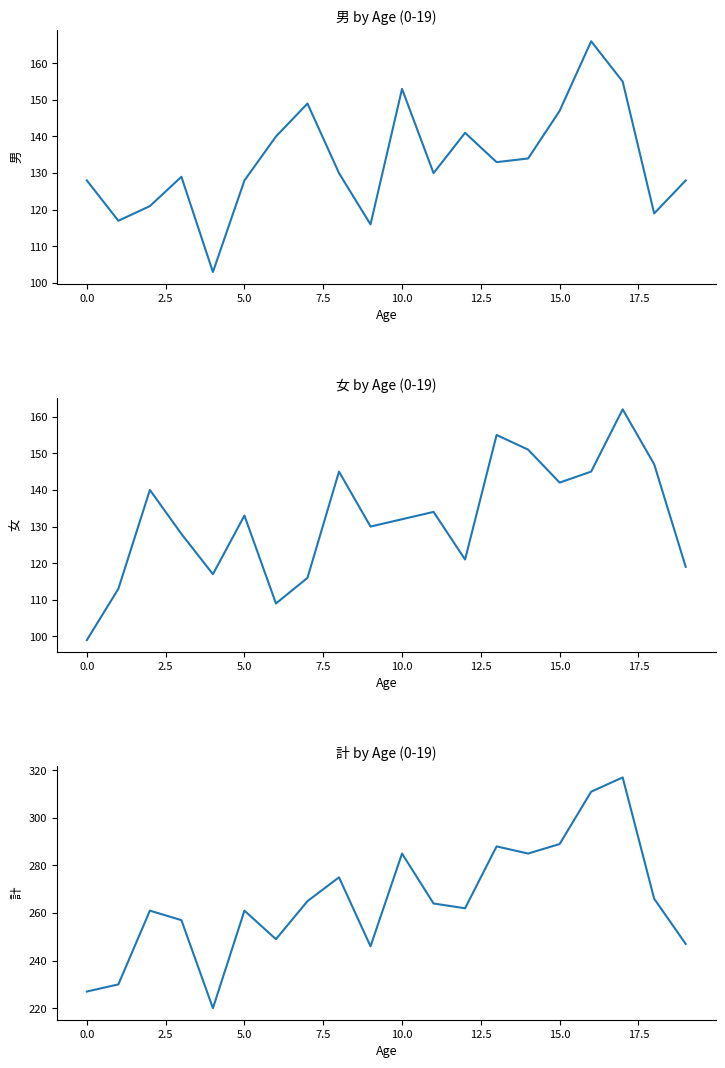

Does the chart have visible grid lines?

No